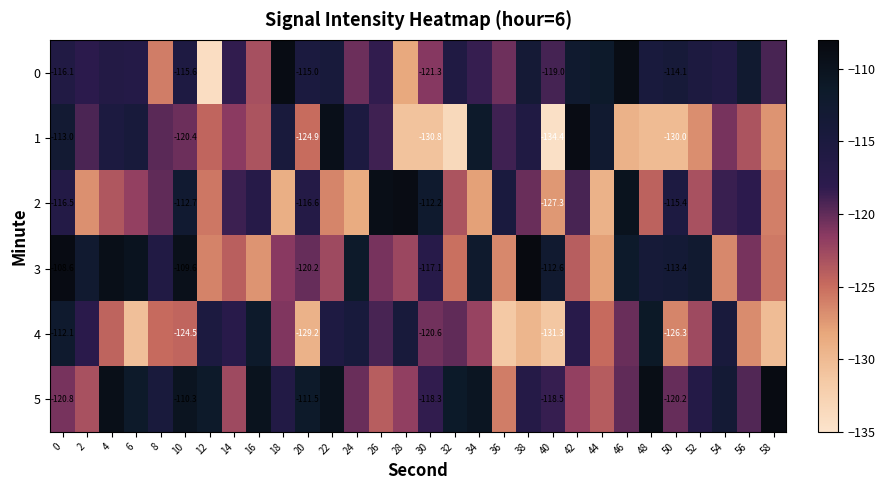

Which series has the largest total across all categories?

5